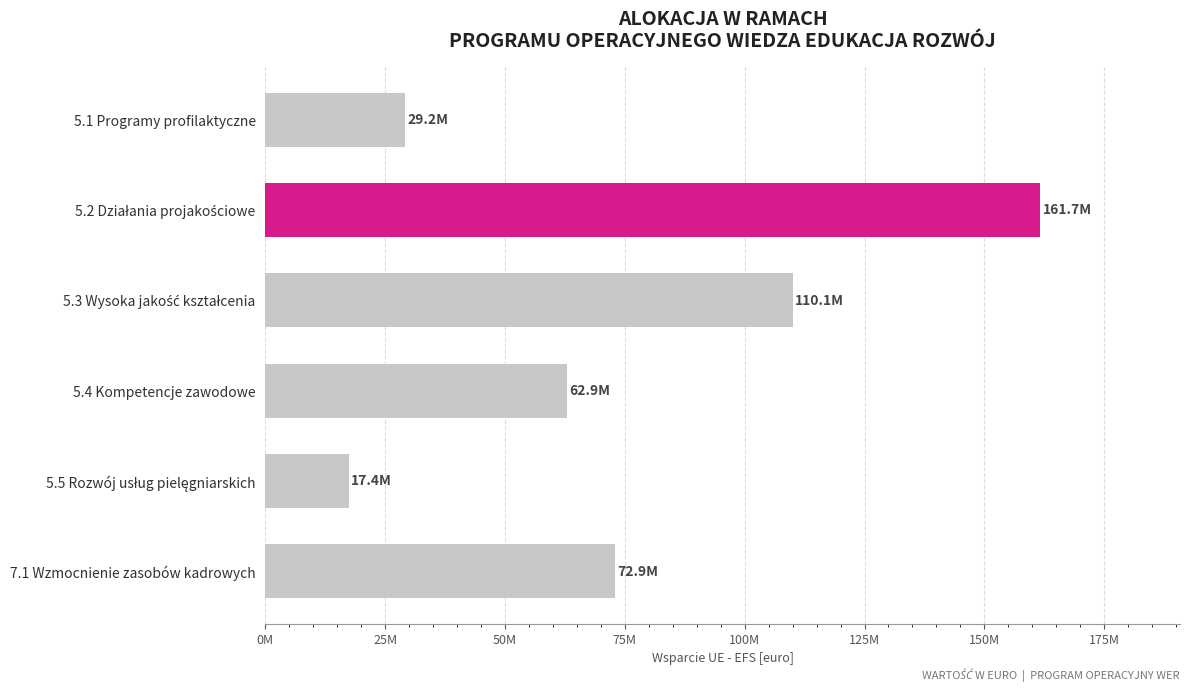

Does the chart contain any negative values?

No